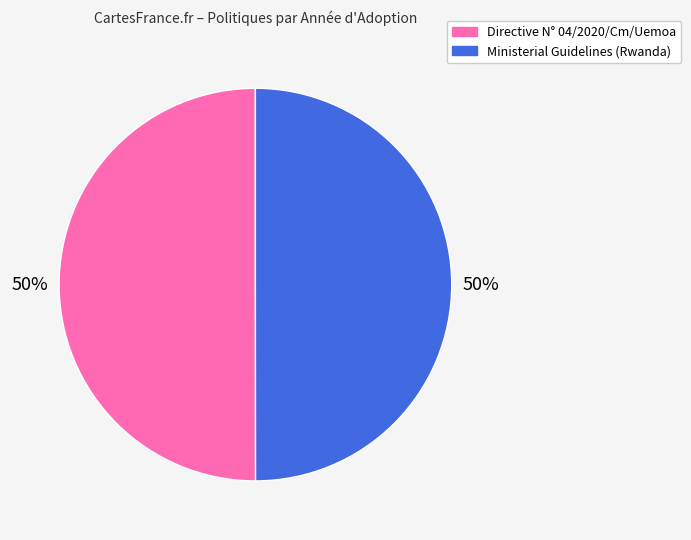

What is the ratio of the value at Directive N° 04/2020/Cm/Uemoa to the value at Ministerial Guidelines (Rwanda)?

1.0